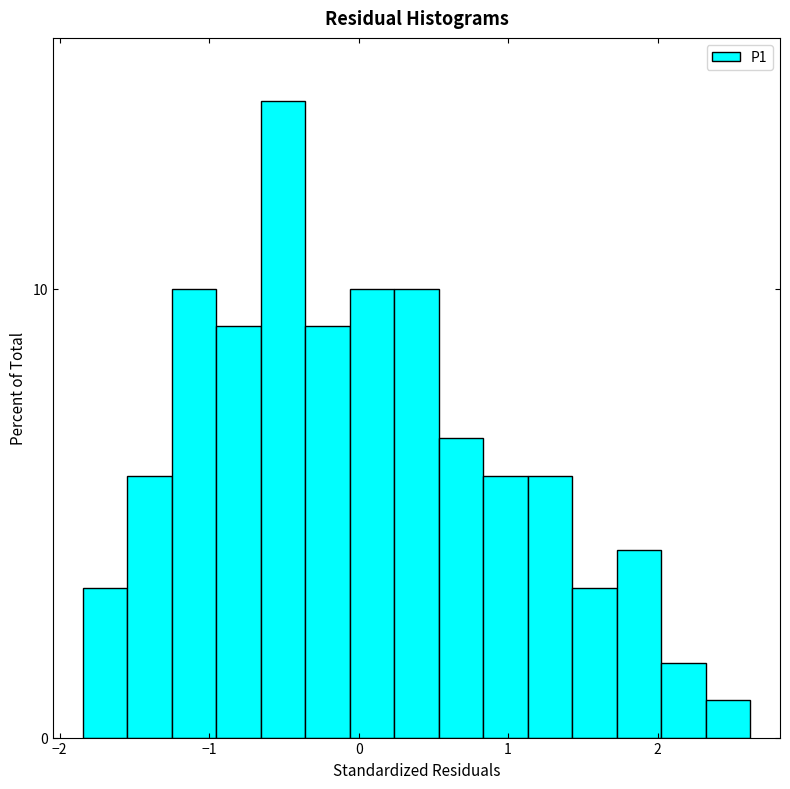

Read against the x-axis, roughly where is the centre of the tallest bar?

-0.5